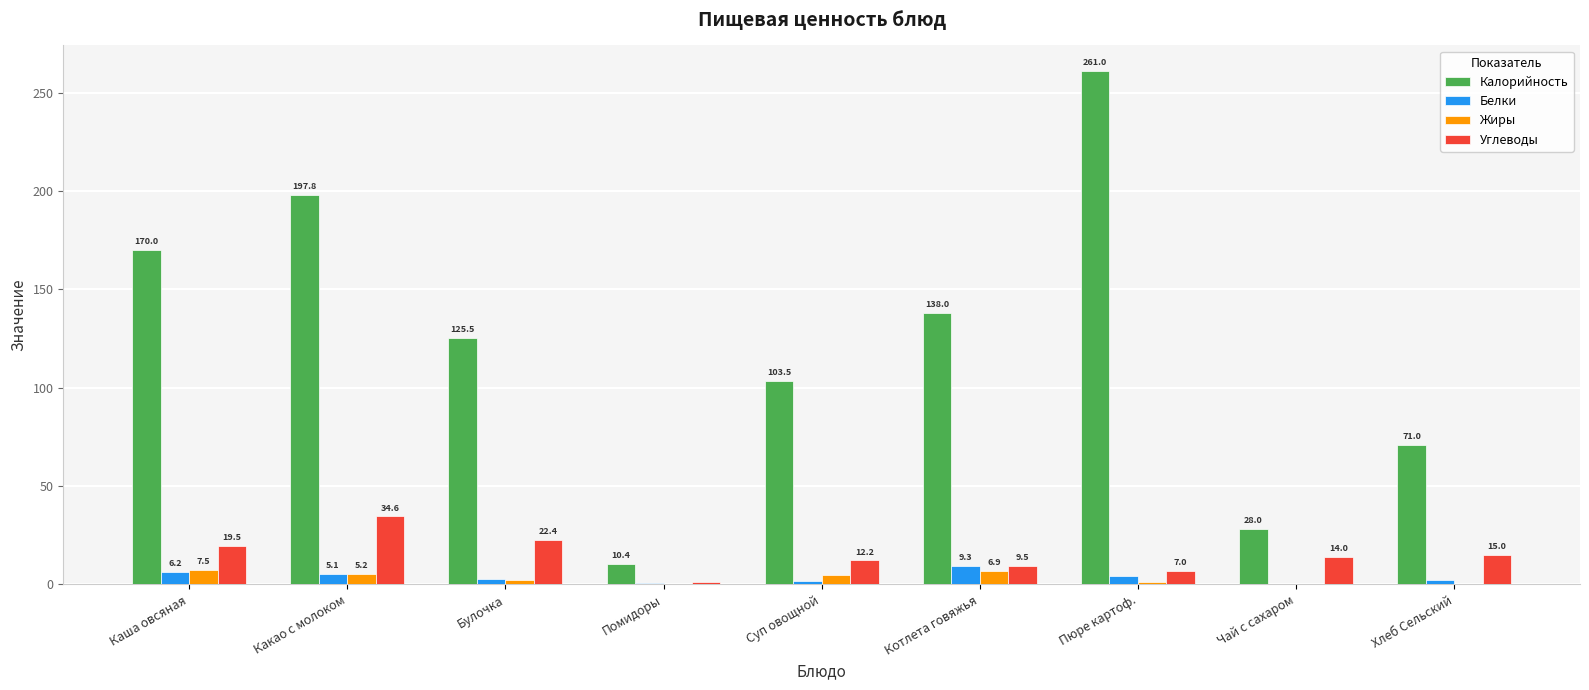

How many groups of bars are there?

9